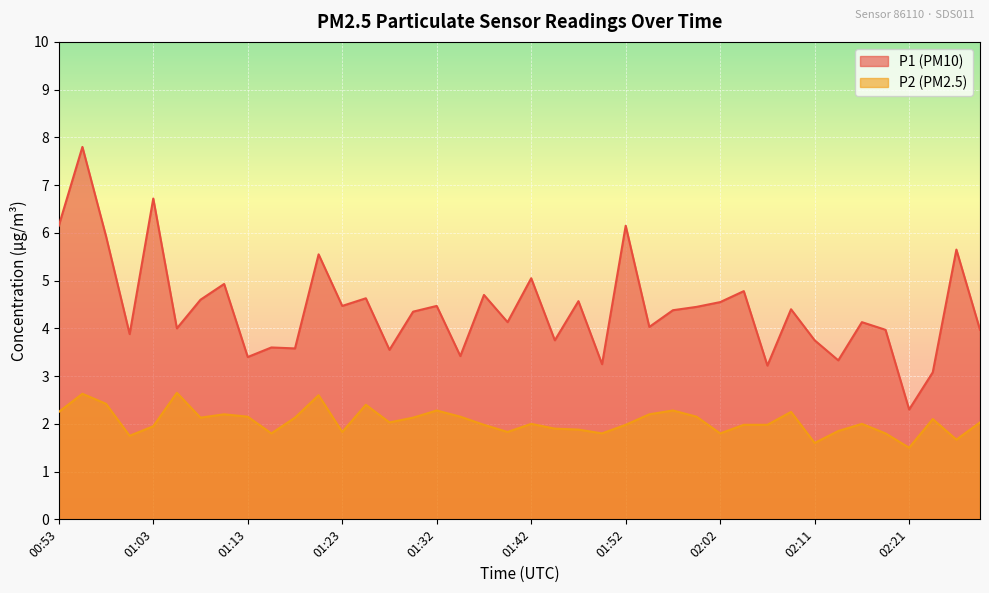

True or false: P2 and P1 intersect in this chart.

False